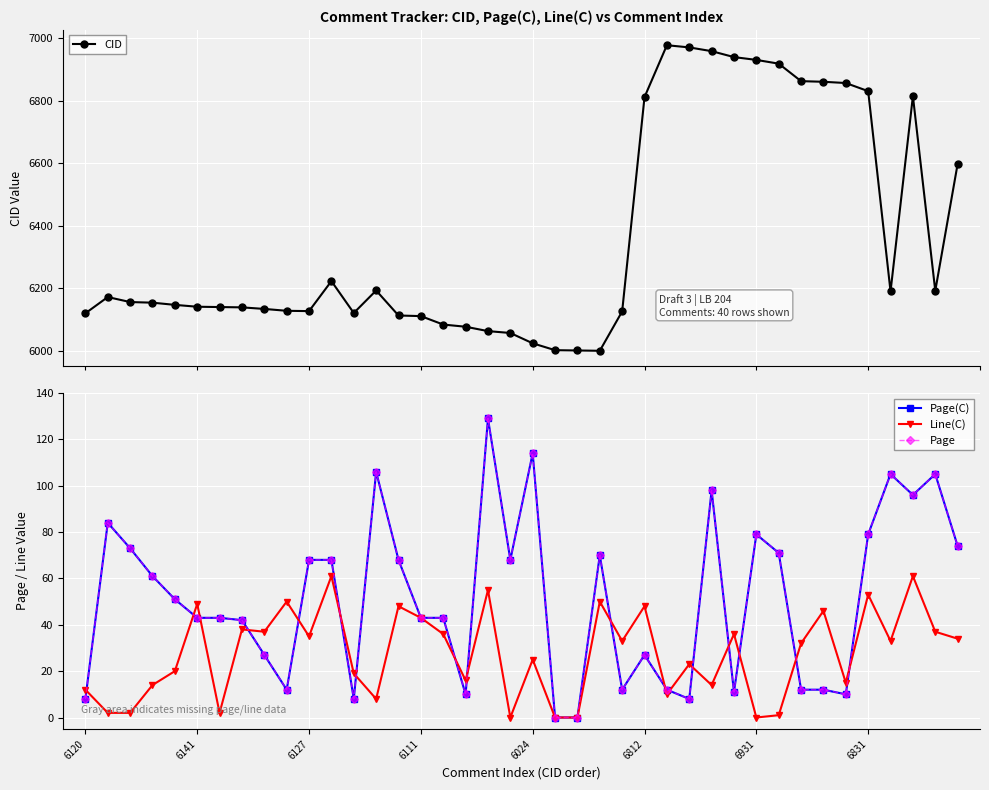

True or false: Page and Line(C) cross at least once.

True